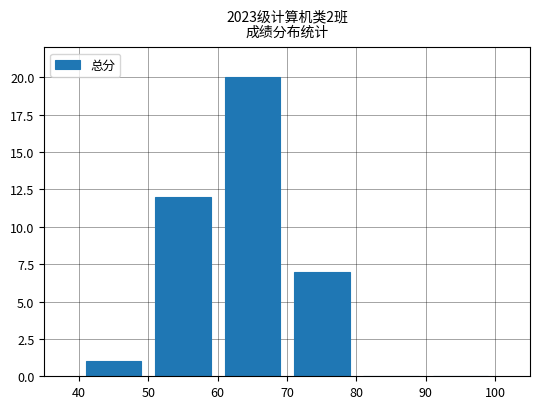

What is the greatest value displayed?

20